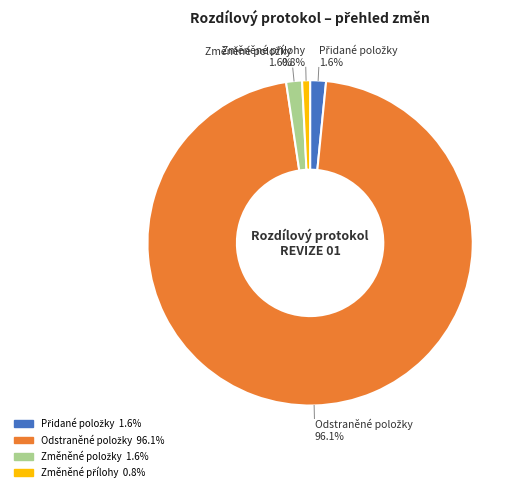

Is there any slice that represents more than half of the pie?

Yes